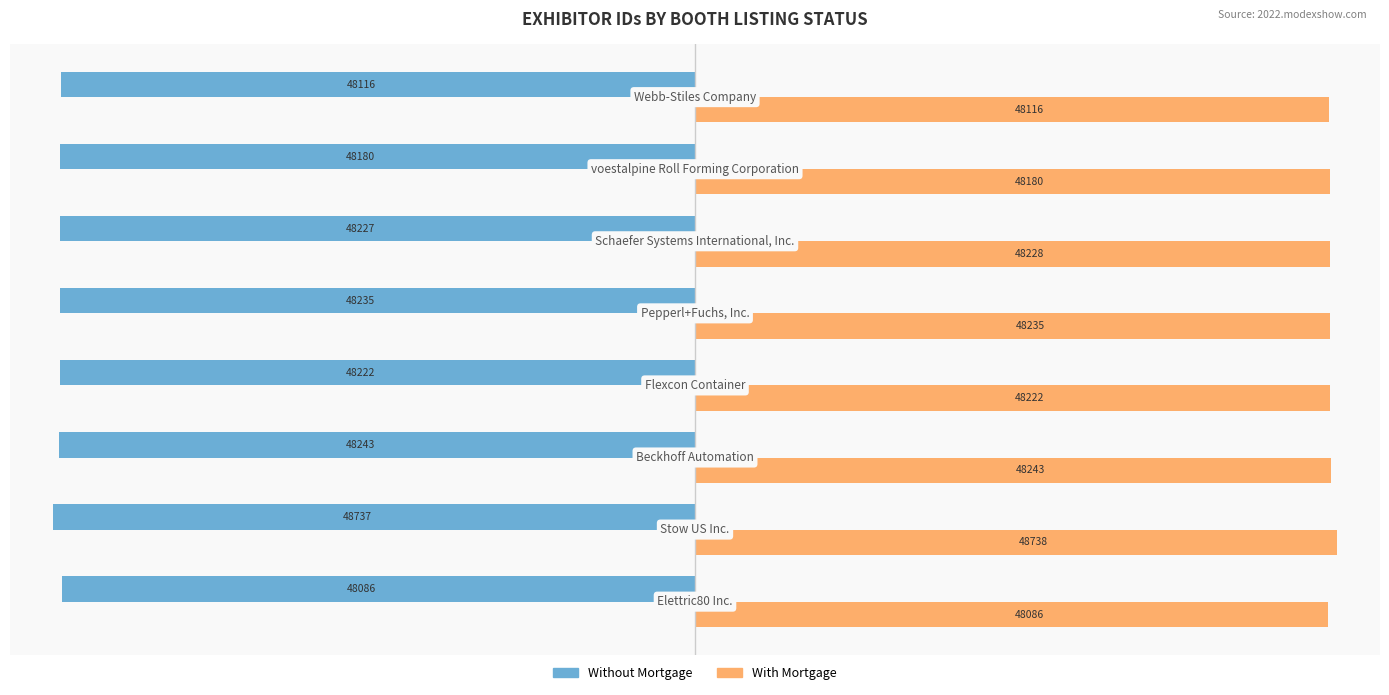

What is the maximum value shown in the chart?

48738